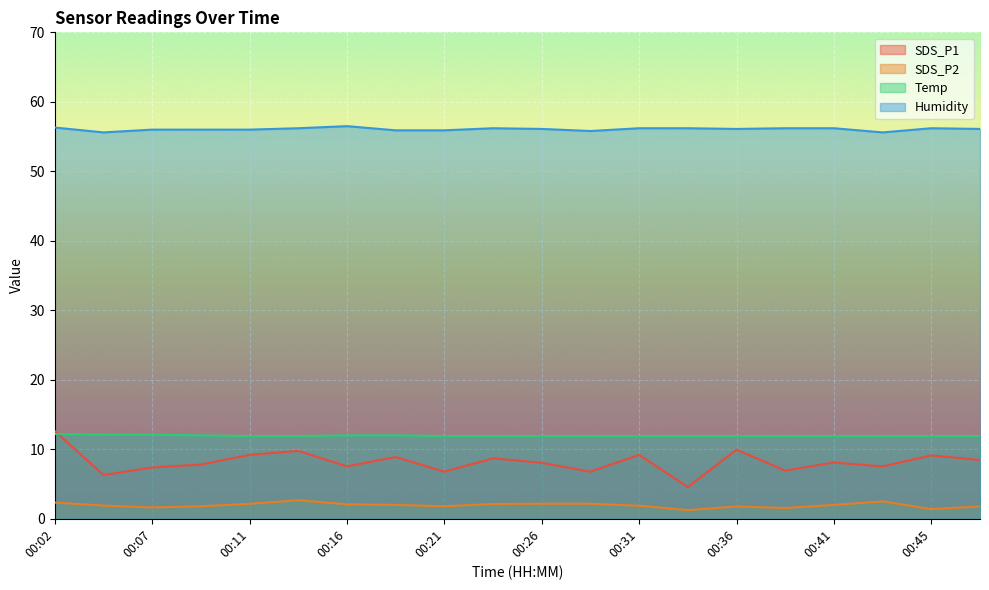

Which series has the widest spread of values?

SDS_P1